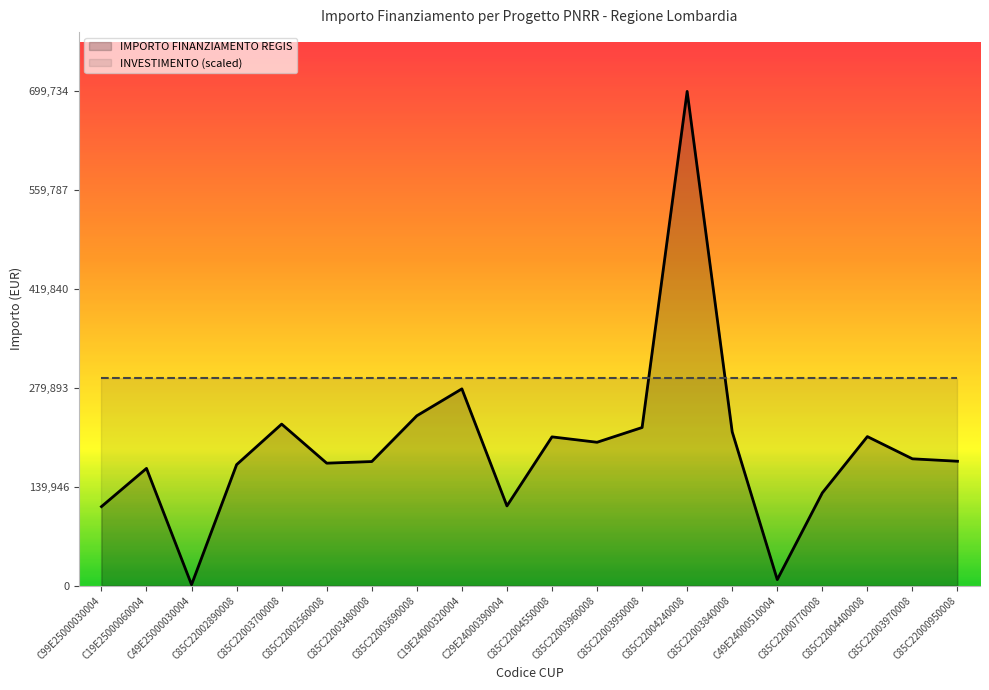

Which label corresponds to the largest value in the chart?

C85C22004240008